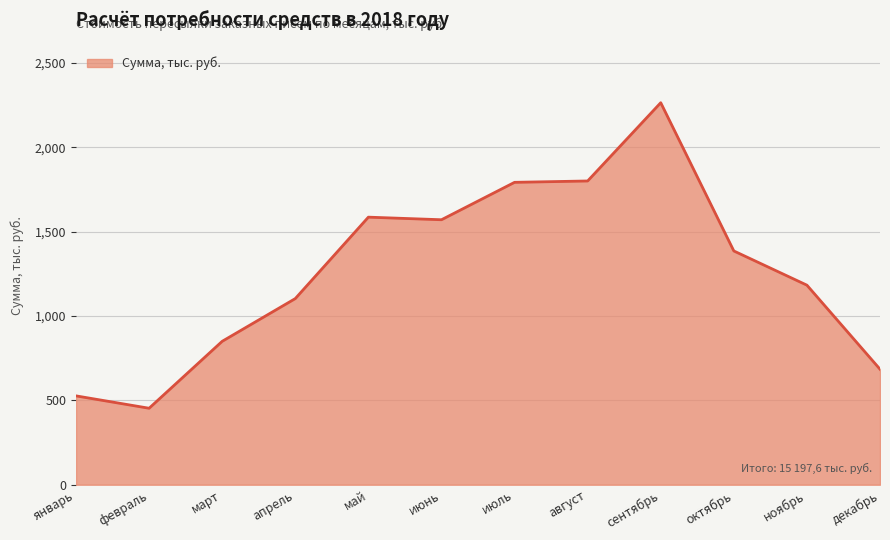

How many values are below 1385?

6